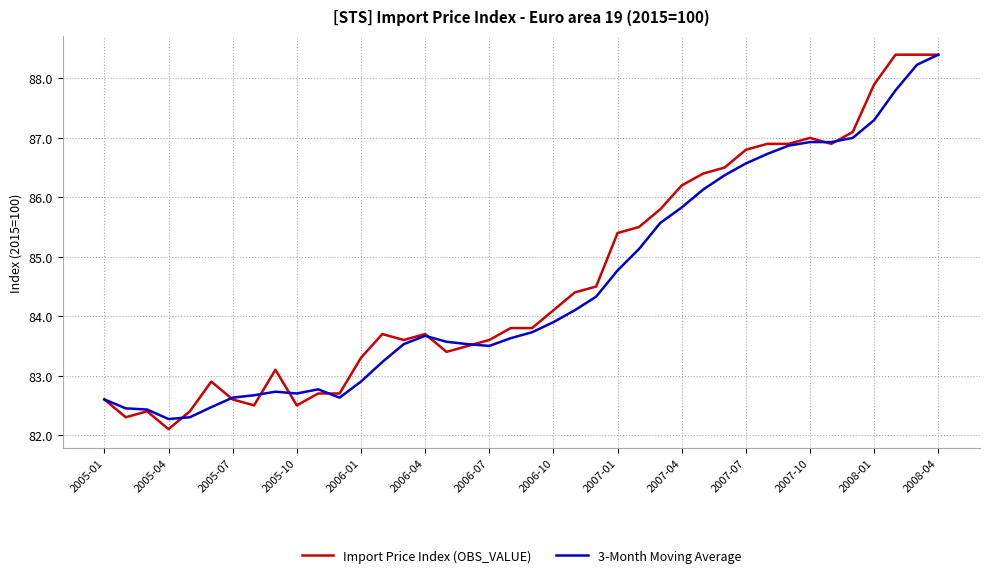

What is the maximum value shown in the chart?

88.4